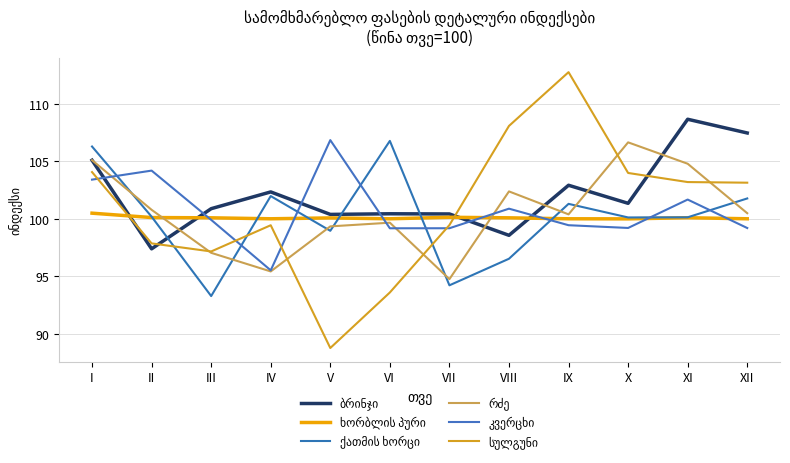

What is the value of the ბრინჯი point at the 4th from the left?

102.3